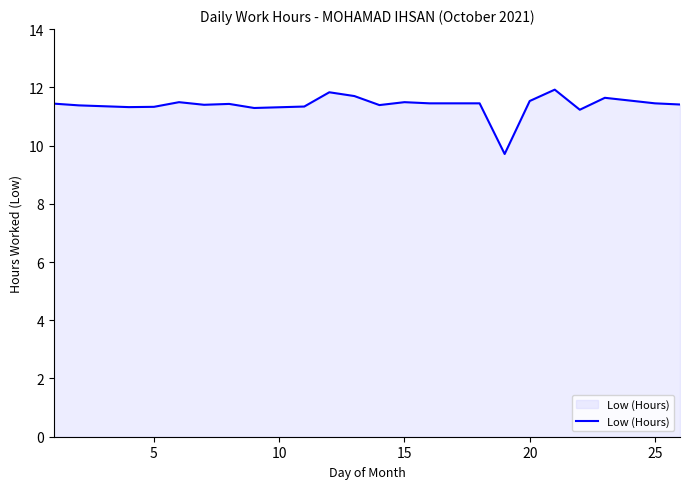

What is the difference between the maximum and minimum values?

2.2